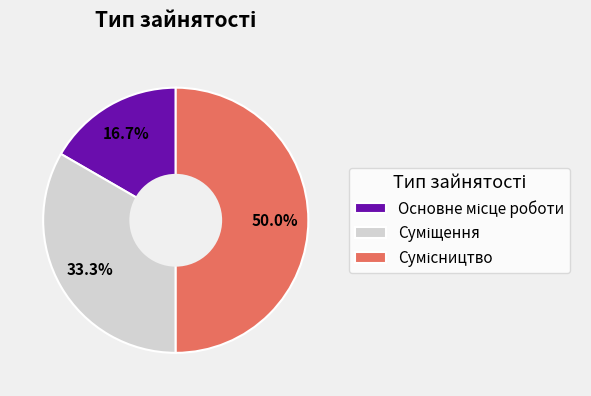

How many segments does this pie chart have?

3